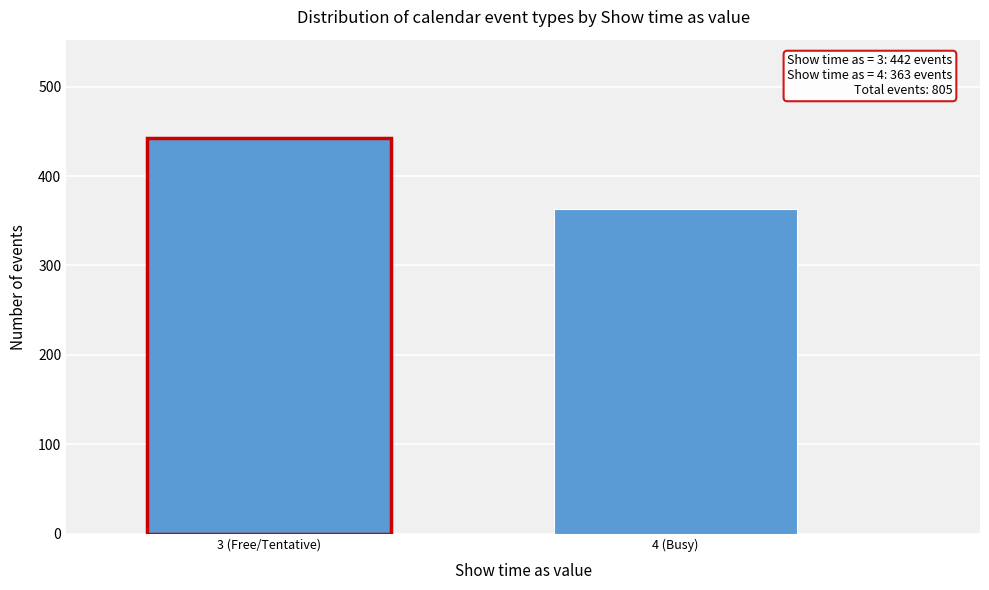

Reading left to right, transcribe all the data shown in this chart.

442	363